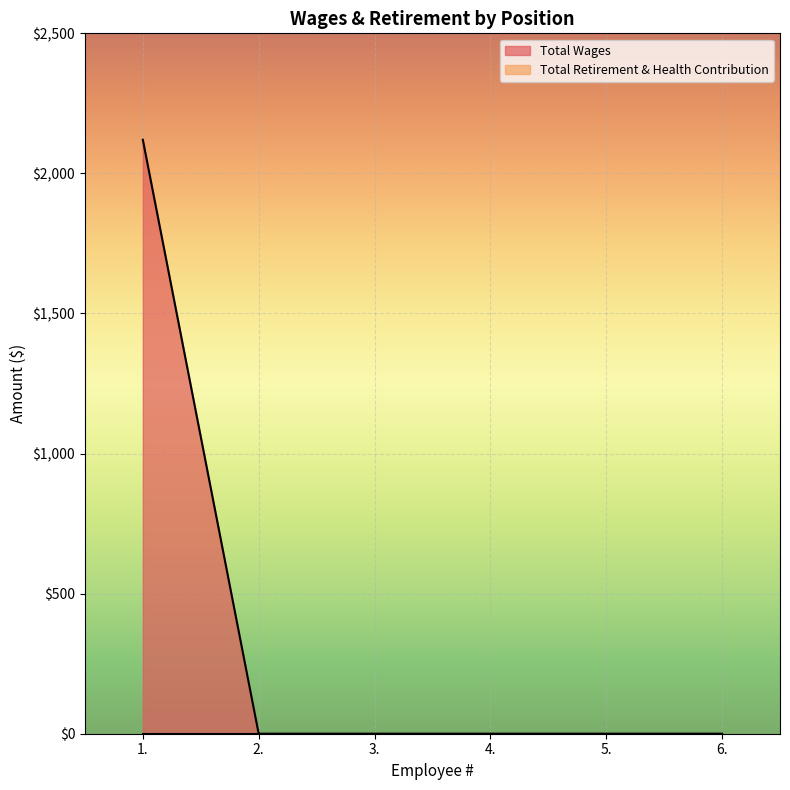

What is the label of the 6th point from the right?

1.